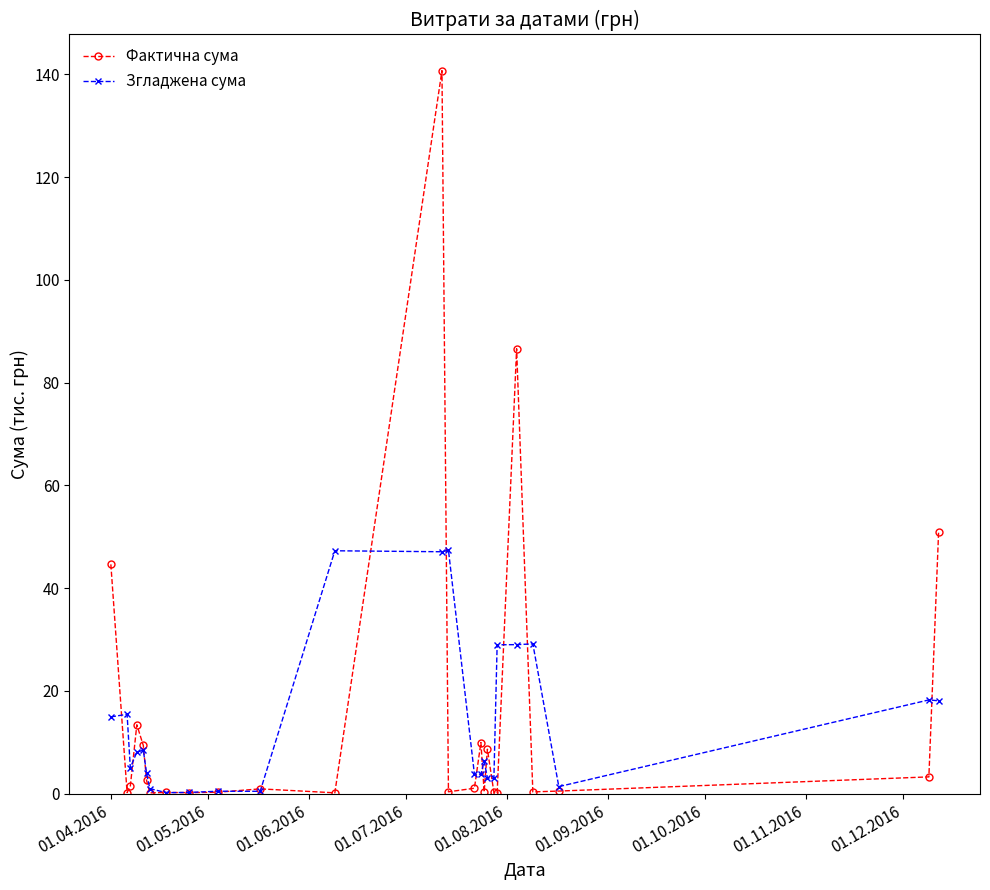

What is the value of the Згладжена сума point at the 16th from the left?

3.8